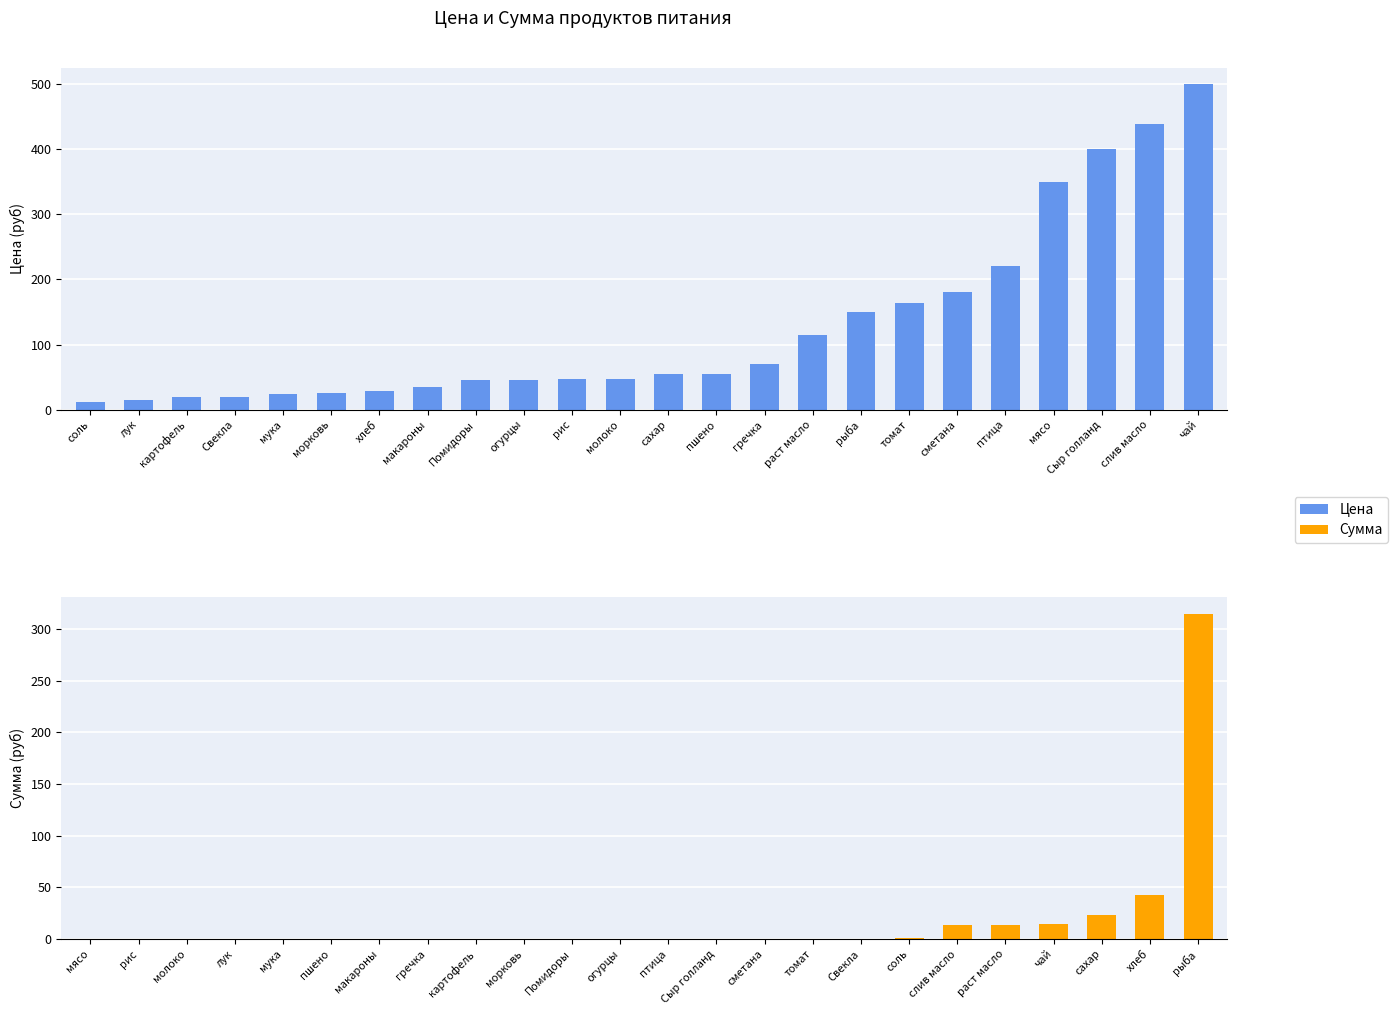

The value of Цена at огурцы is 45.0. True or false?

True